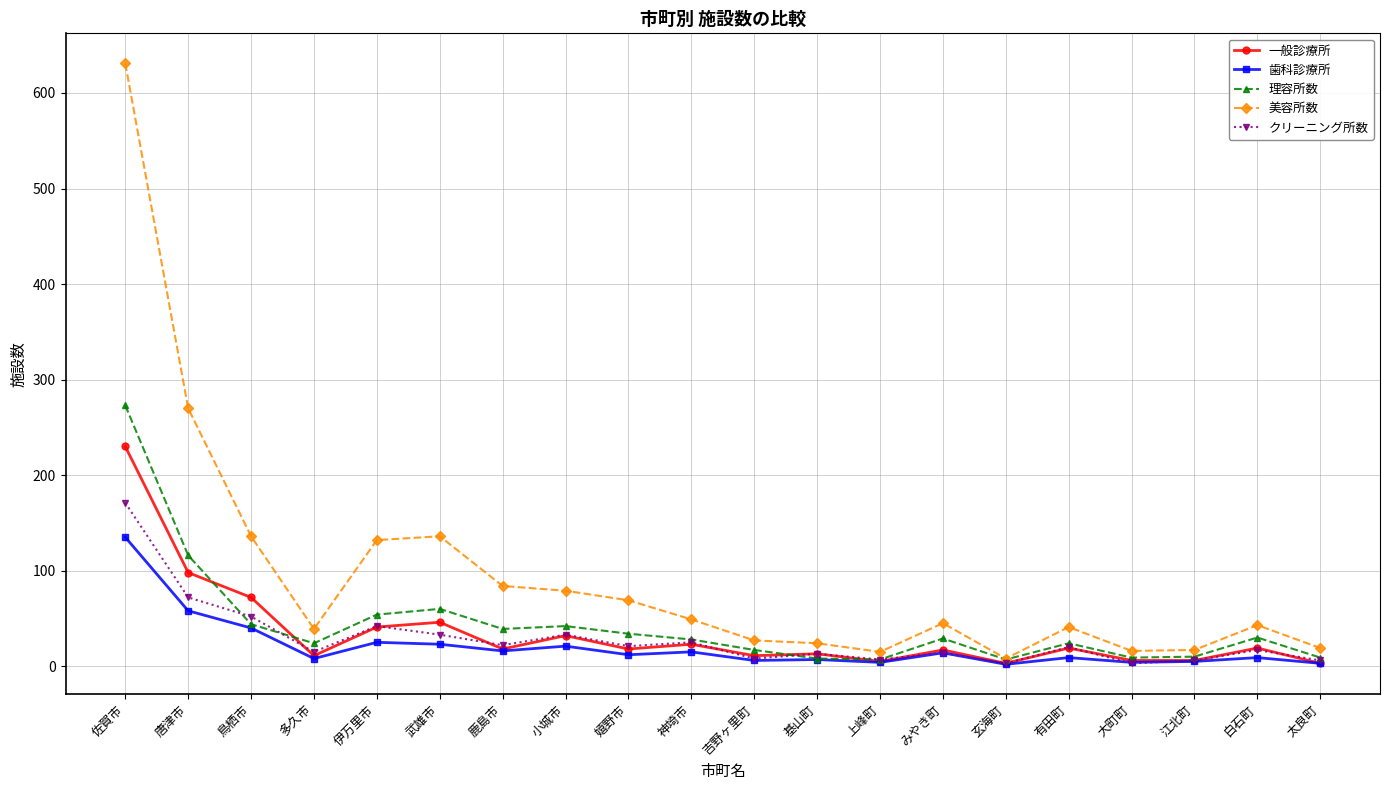

Which series has the largest total across all categories?

美容所数